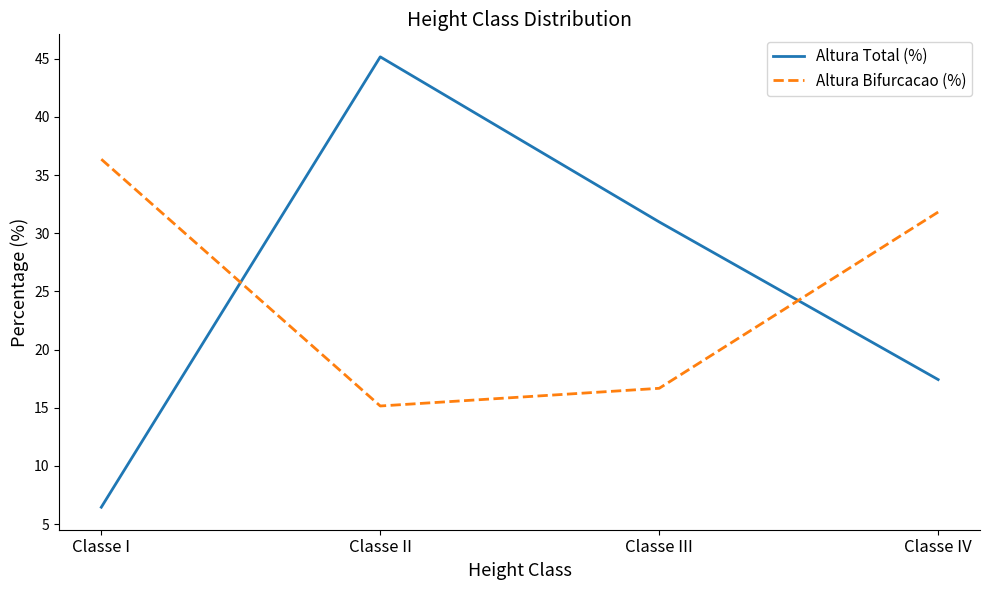

What is the difference between the maximum and minimum values in the Altura Bifurcacao (%) series?

21.2